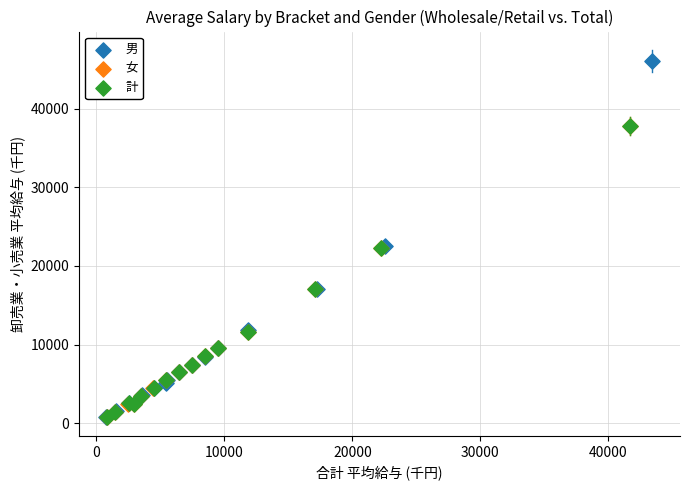

Which series has the largest Y range (max minus min)?

男